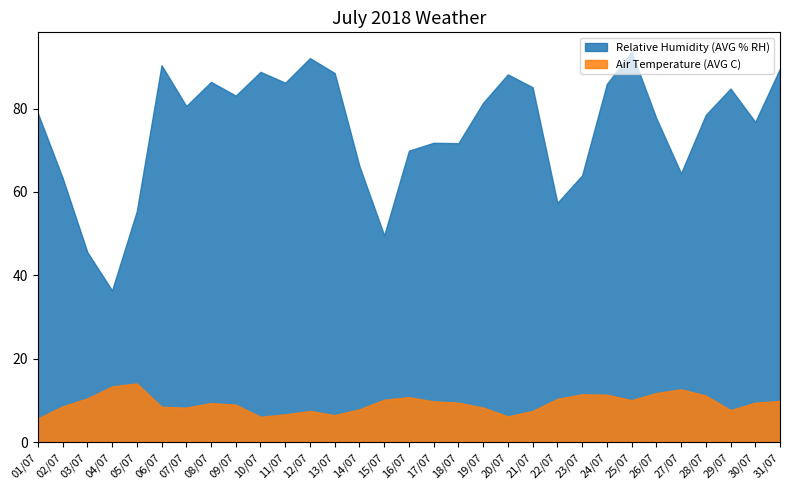

How many interior local valleys does the Relative Humidity (AVG % RH) series have?

9